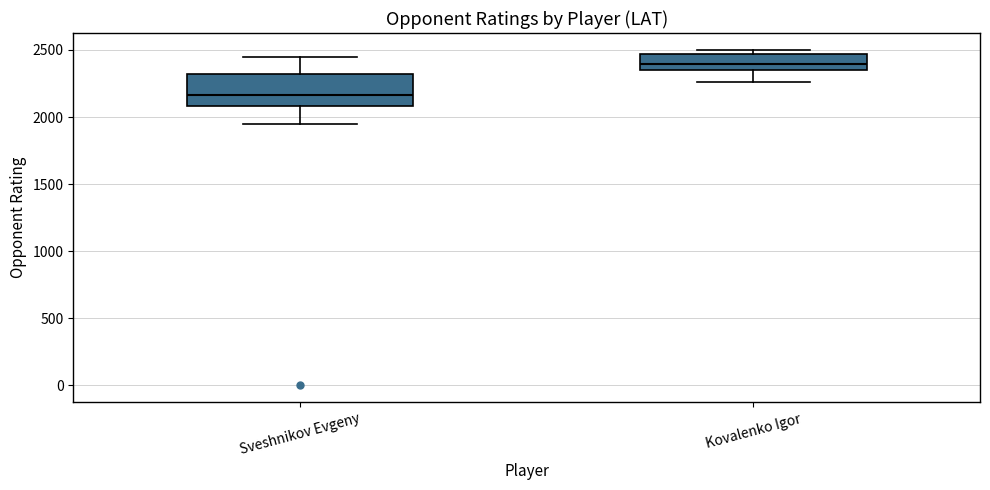

Which box is the tallest, from its lower edge to its upper edge?

Sveshnikov Evgeny